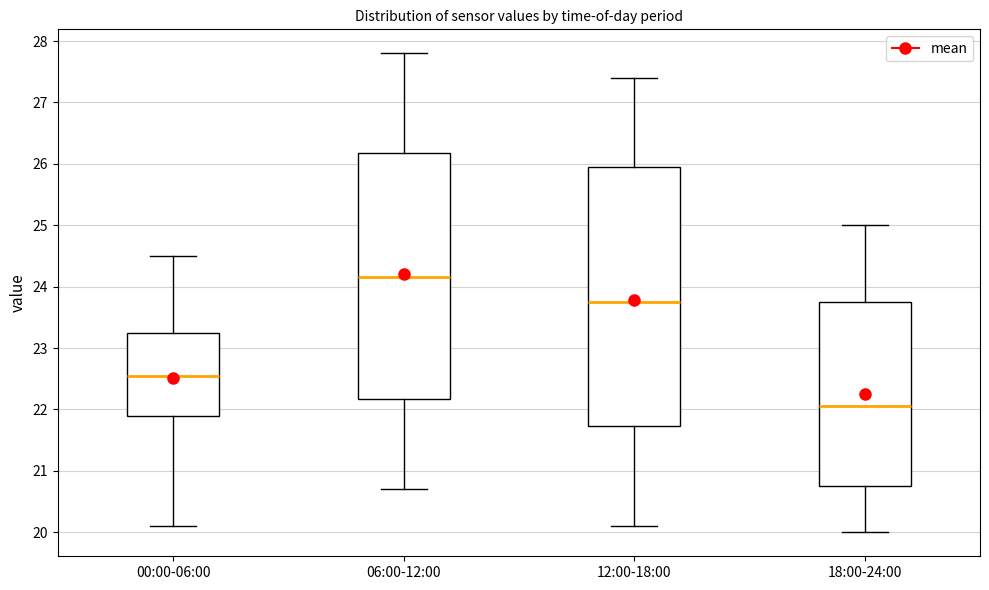

Which box is the tallest, from its lower edge to its upper edge?

12:00-18:00